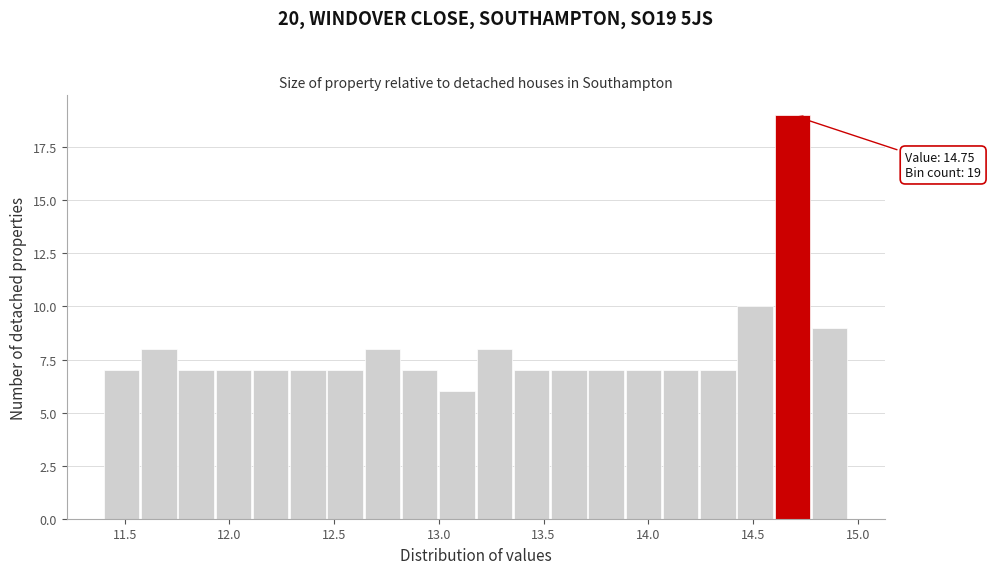

Read against the x-axis, roughly where is the centre of the tallest bar?

14.70